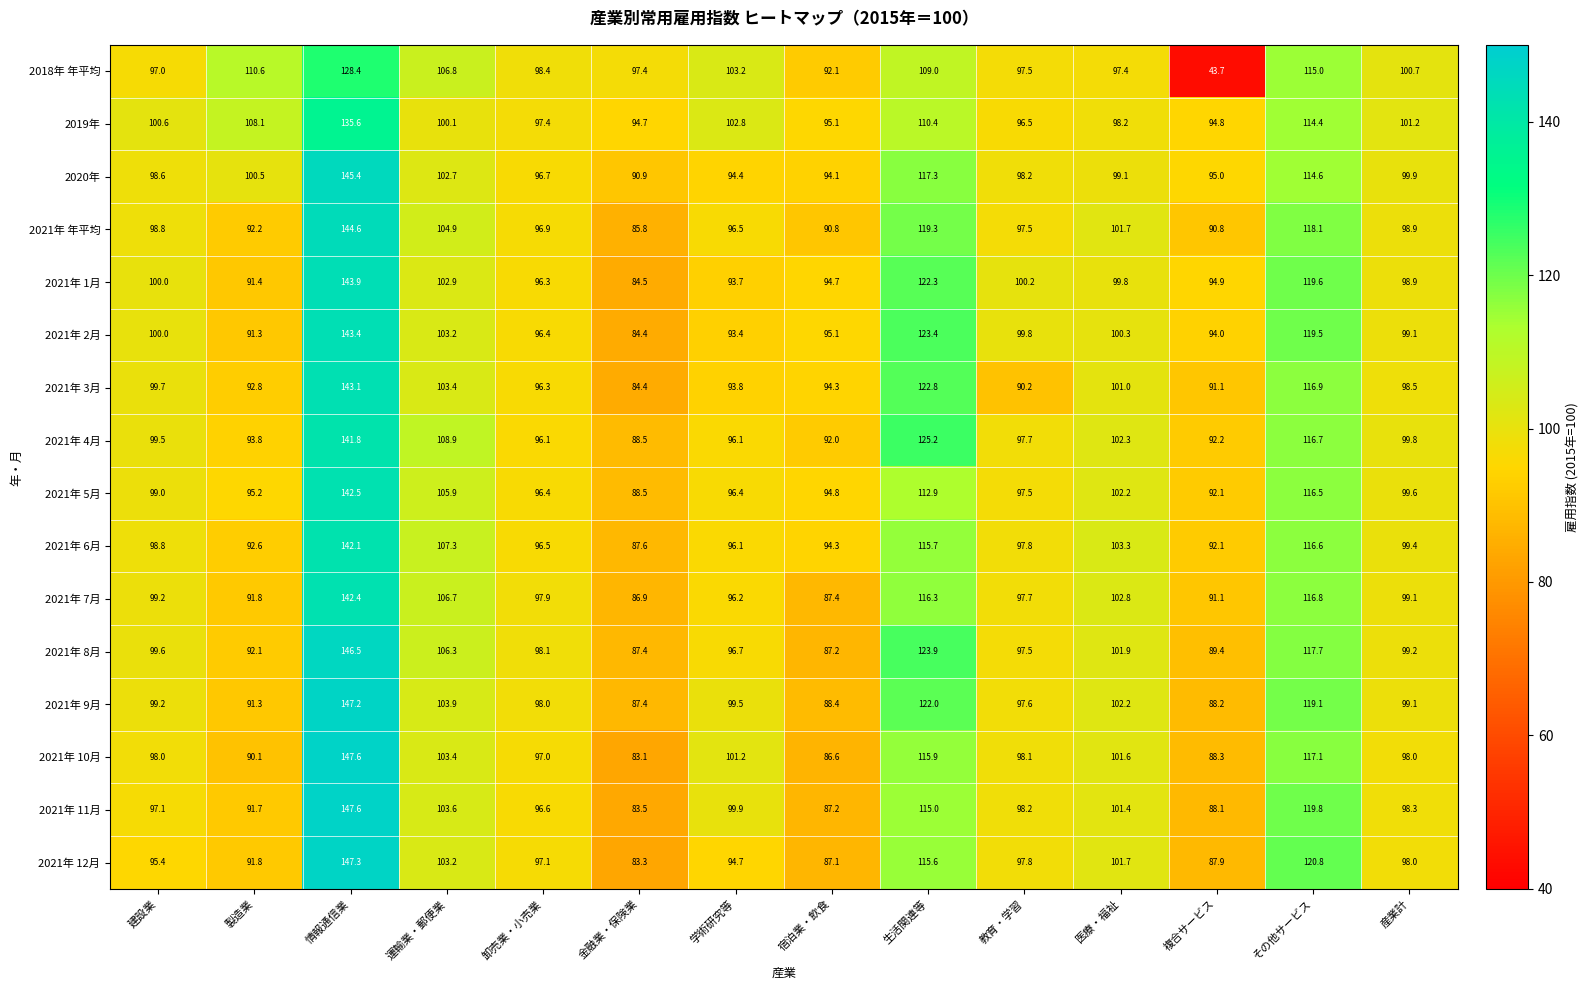

Read the 2021年 3月 value at 複合サービス.

91.1